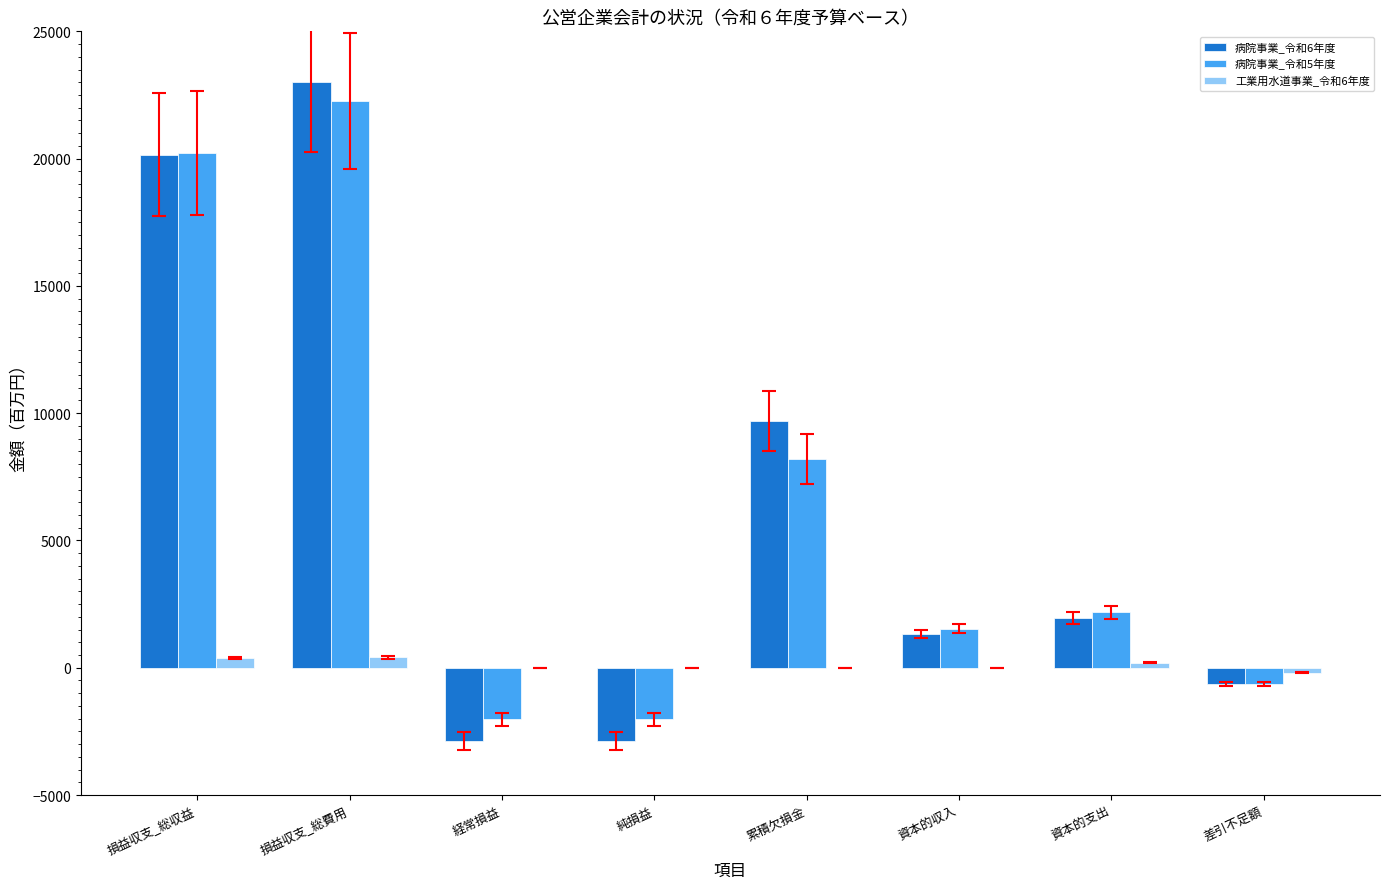

Is the value of 病院事業_令和5年度 at 差引不足額 greater than the value of 病院事業_令和6年度 at 累積欠損金?

No